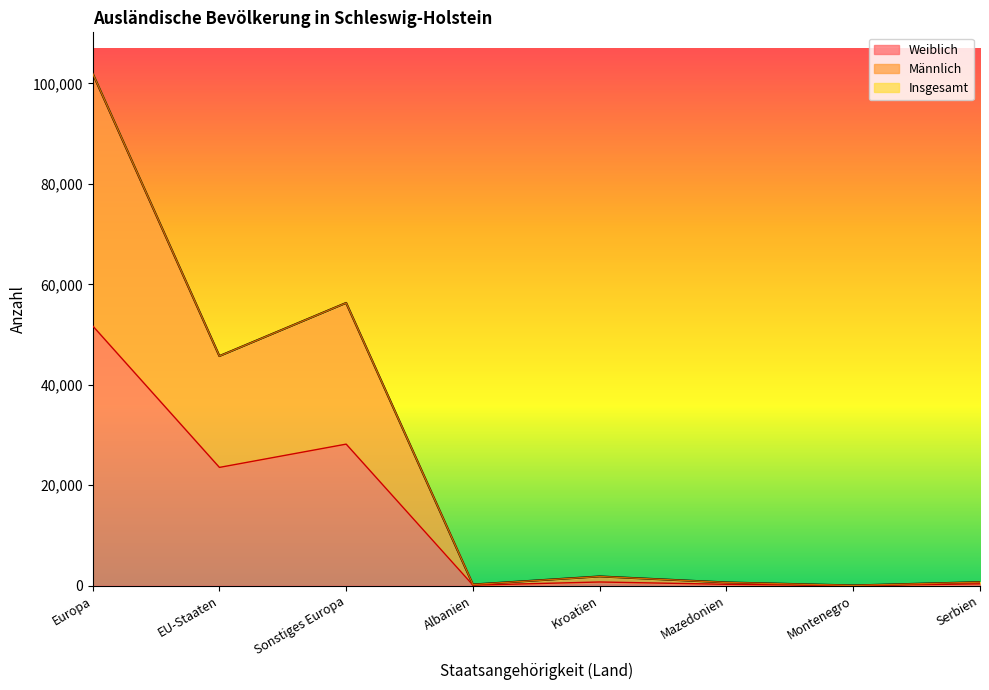

Where is Weiblich nearest to the value 25877?

Sonstiges Europa